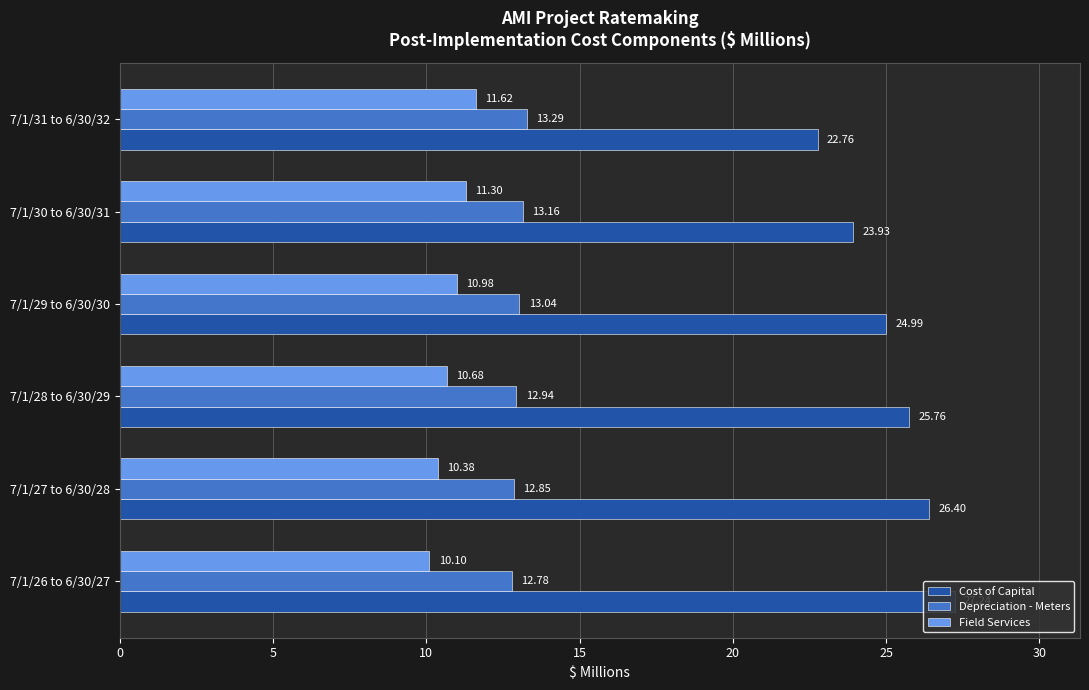

At how many categories does at least one series exceed 18?

6